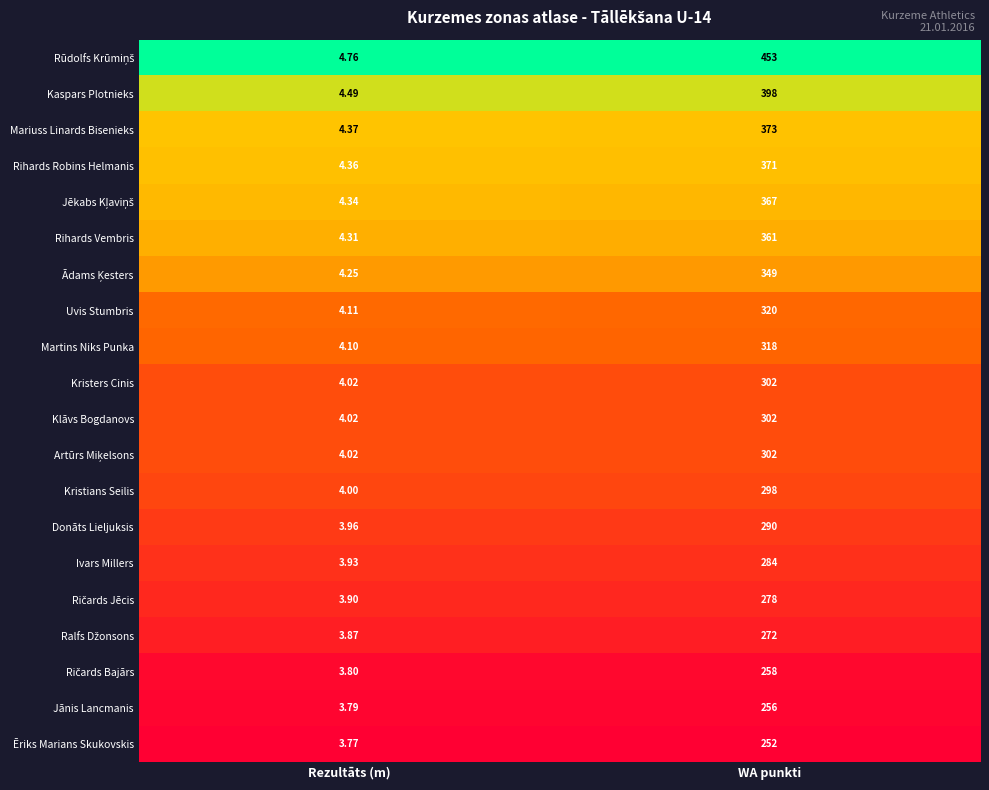

At which category is the sum across all series the highest?

WA punkti